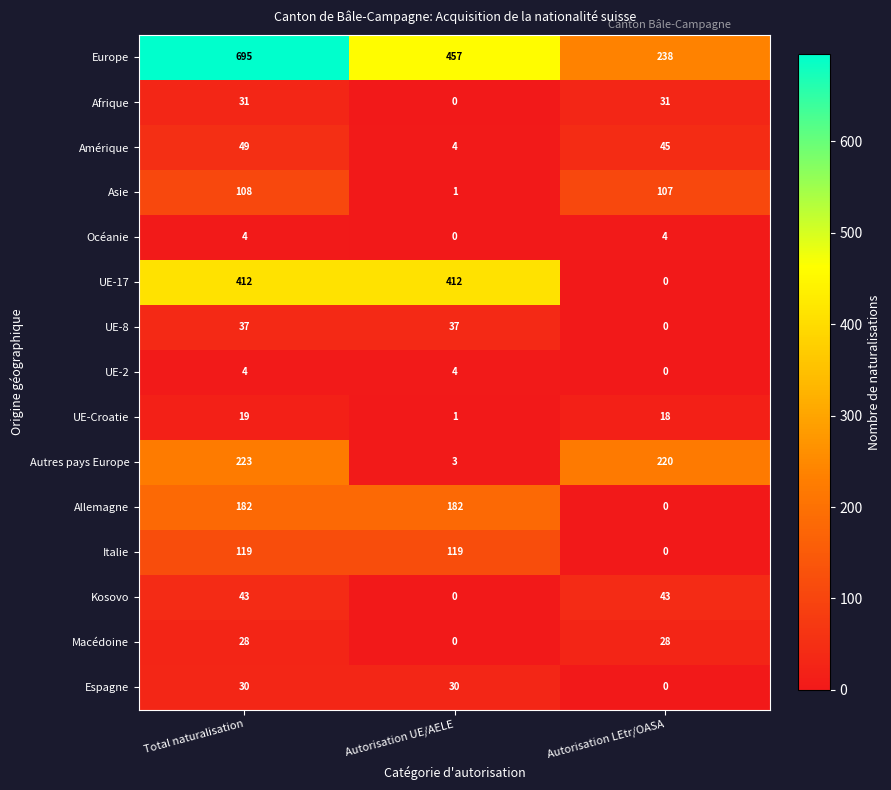

What is the sum of the UE-2 values at Autorisation UE/AELE and Total naturalisation?

8